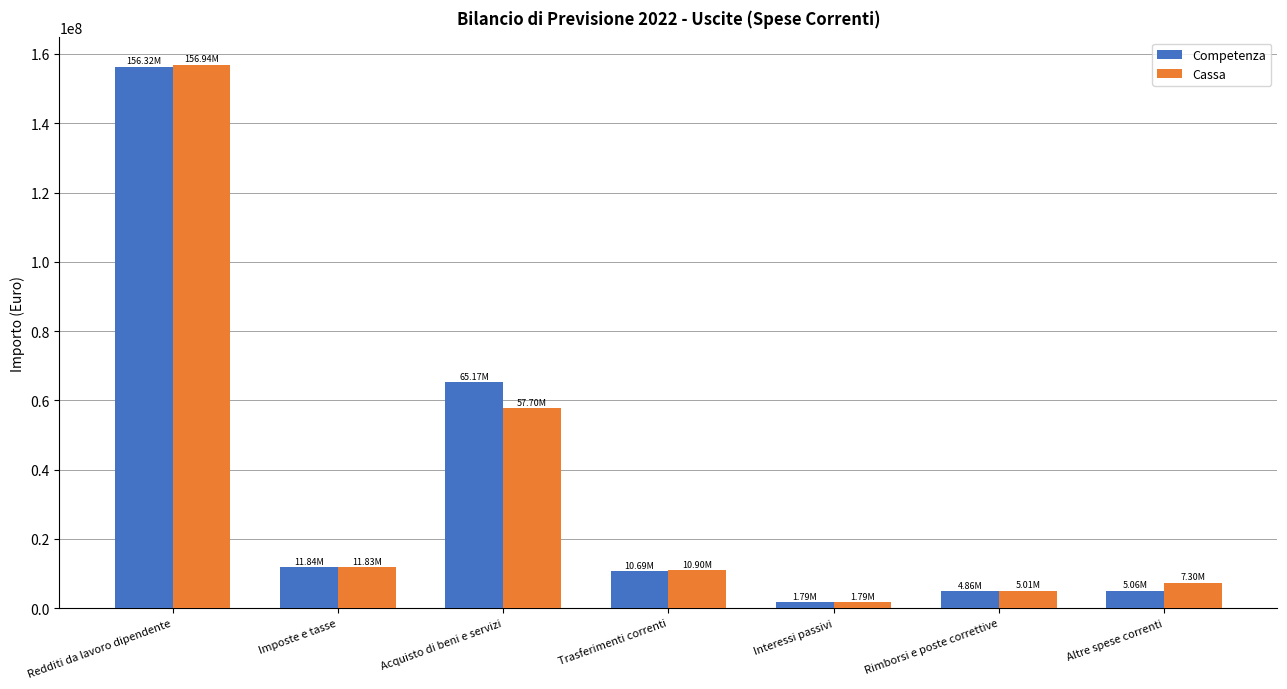

What are all the series names shown in the legend?

Competenza, Cassa